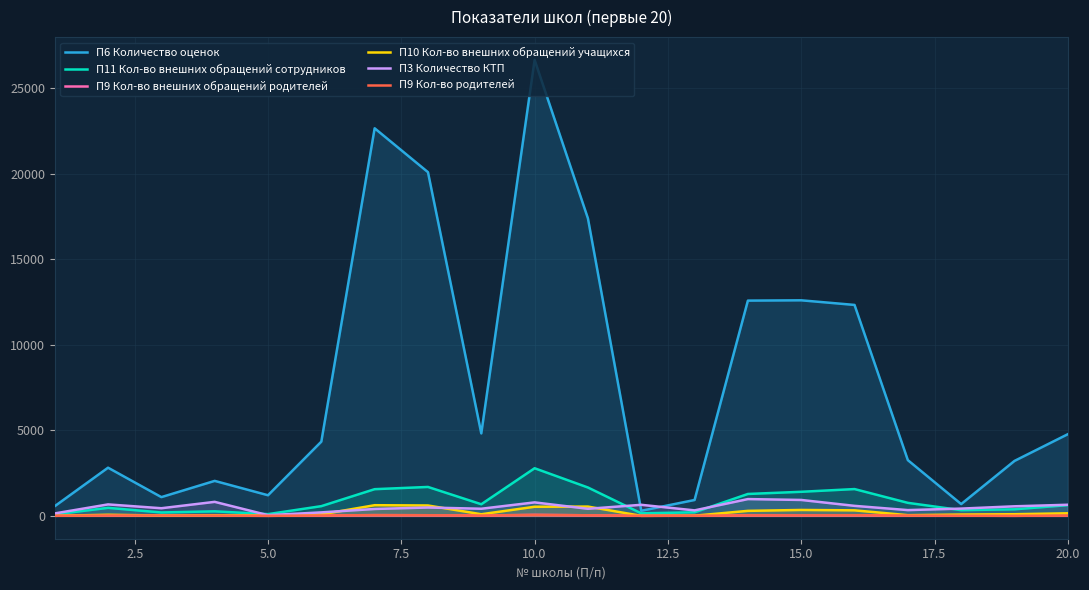

How many interior local peaks does the П6 Количество оценок series have?

5